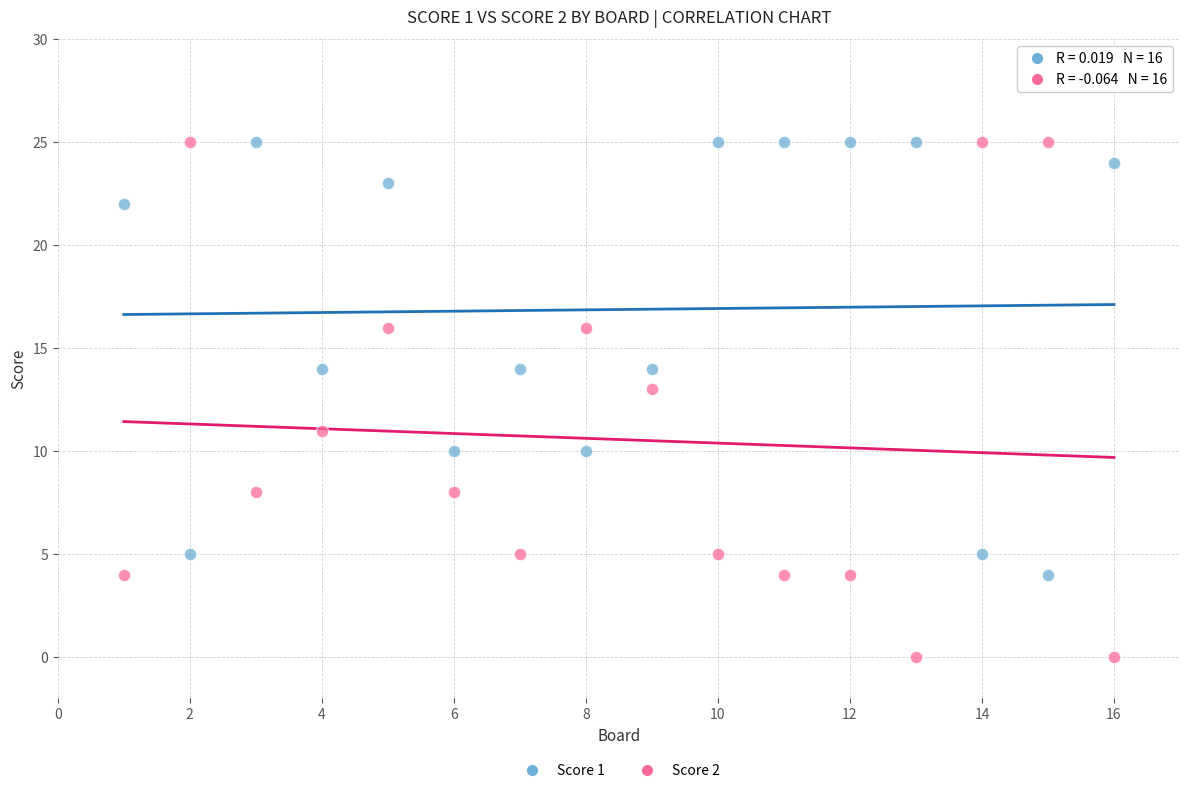

What are all the series names shown in the legend?

Score 1, Score 2